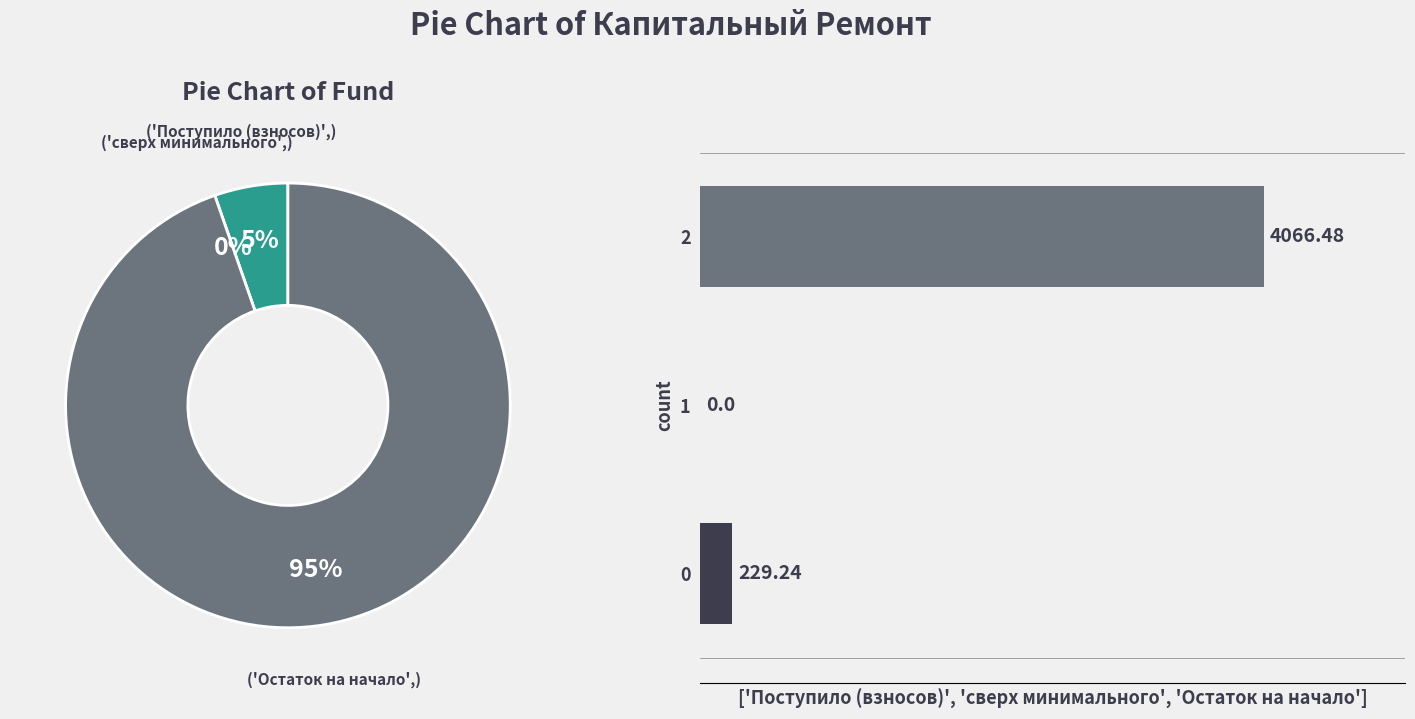

To the nearest percent, what portion does 2 represent?

95%